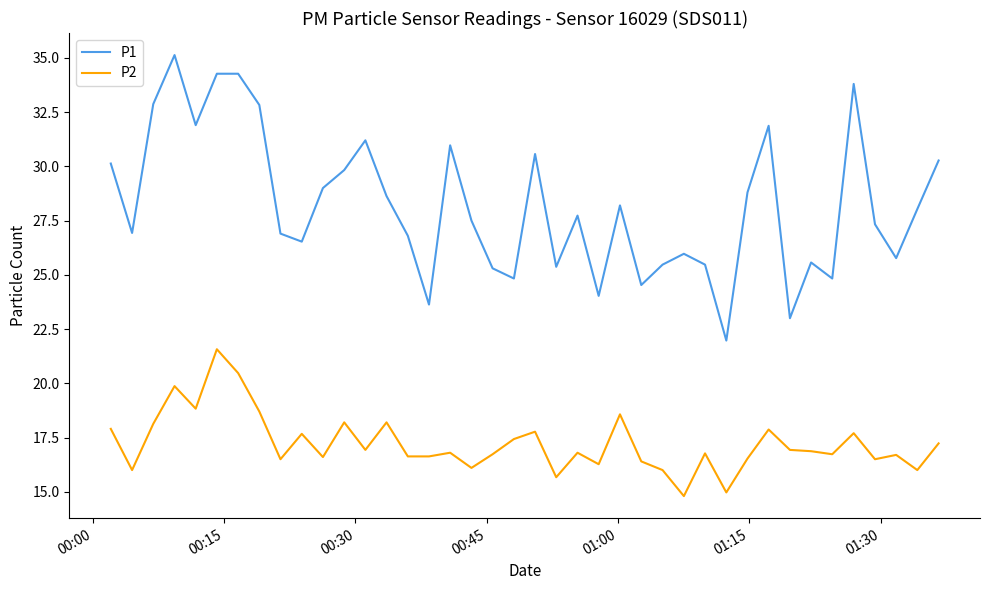

Rank the series by their maximum value, from highest to lowest.

P1, P2